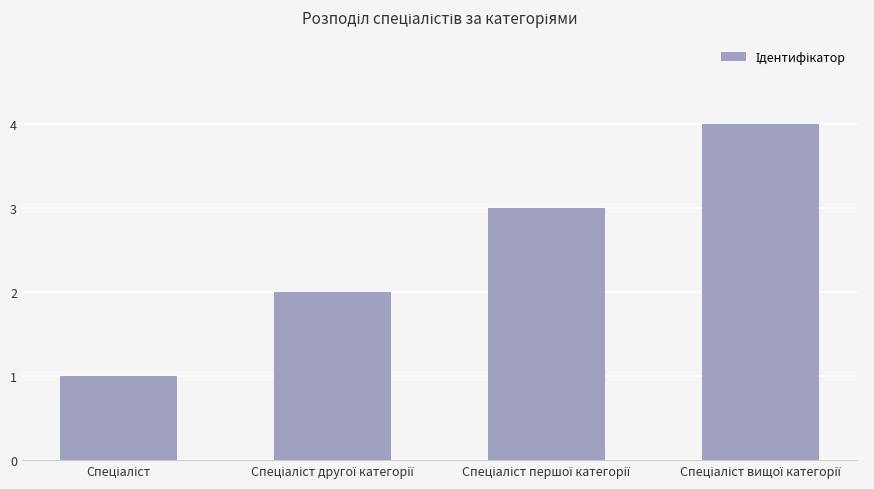

How many values are below 3?

2